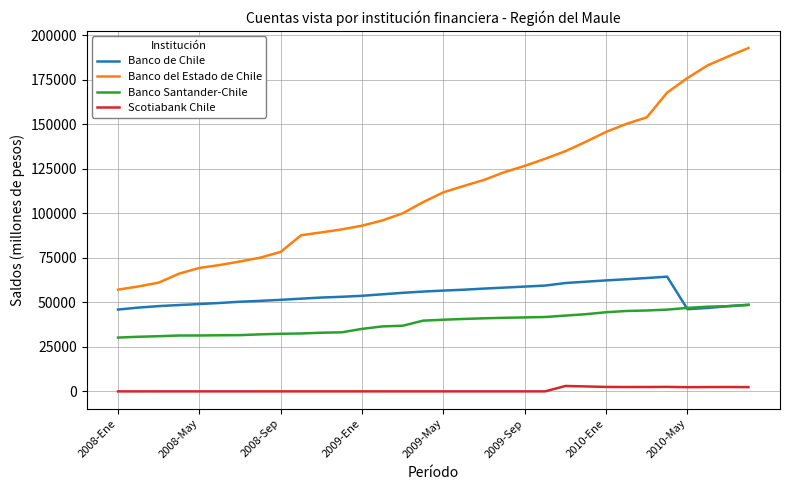

Rank the series by their maximum value, from highest to lowest.

Banco del Estado de Chile, Banco de Chile, Banco Santander-Chile, Scotiabank Chile